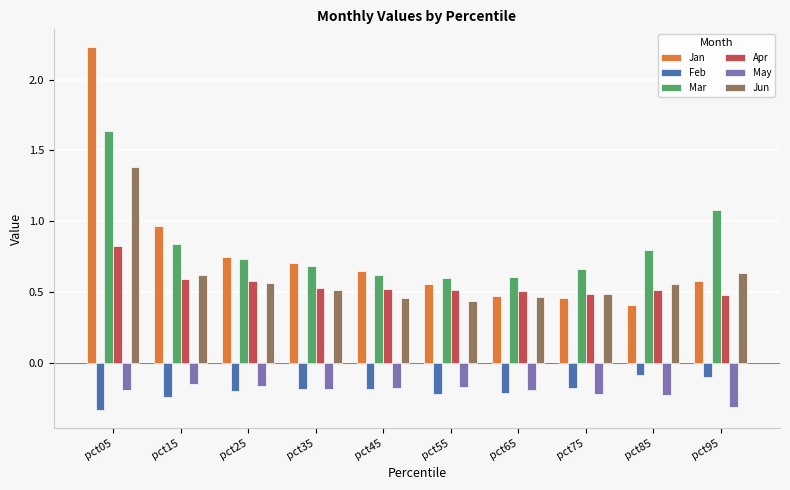

What is the difference between the maximum and minimum values in the Apr series?

0.3